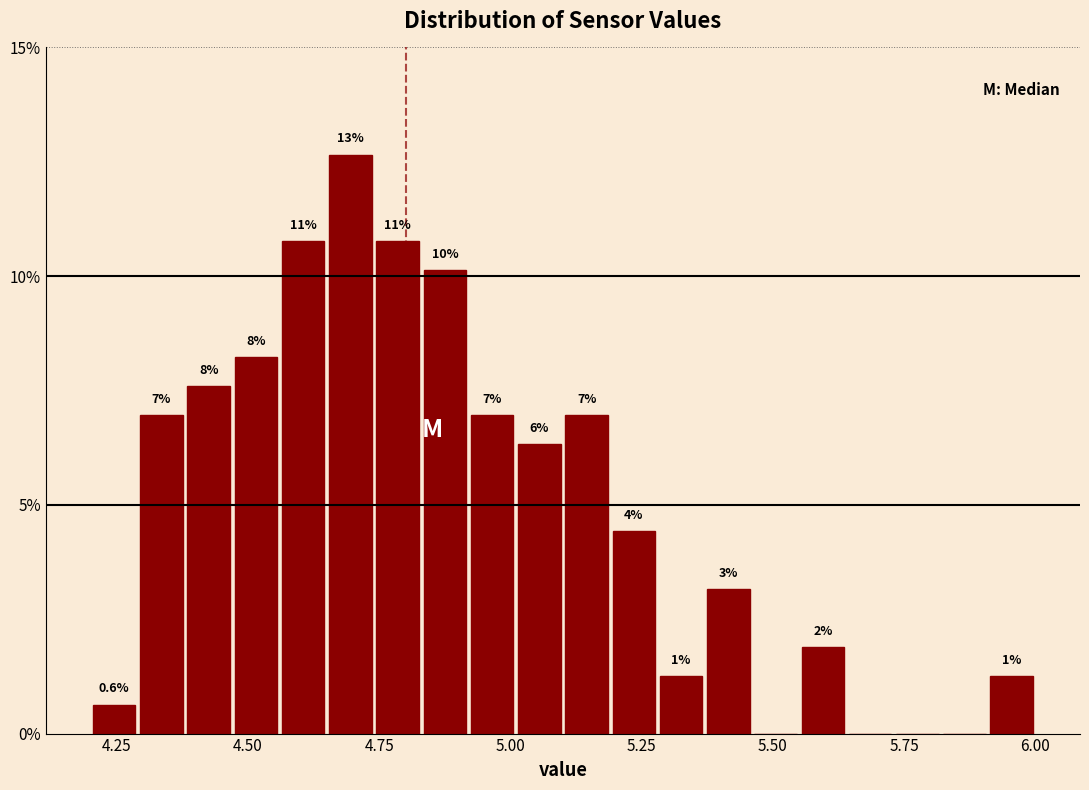

Around what value on the x-axis is the tallest bar? Give the approximate position of its centre, as read against the axis.

4.70